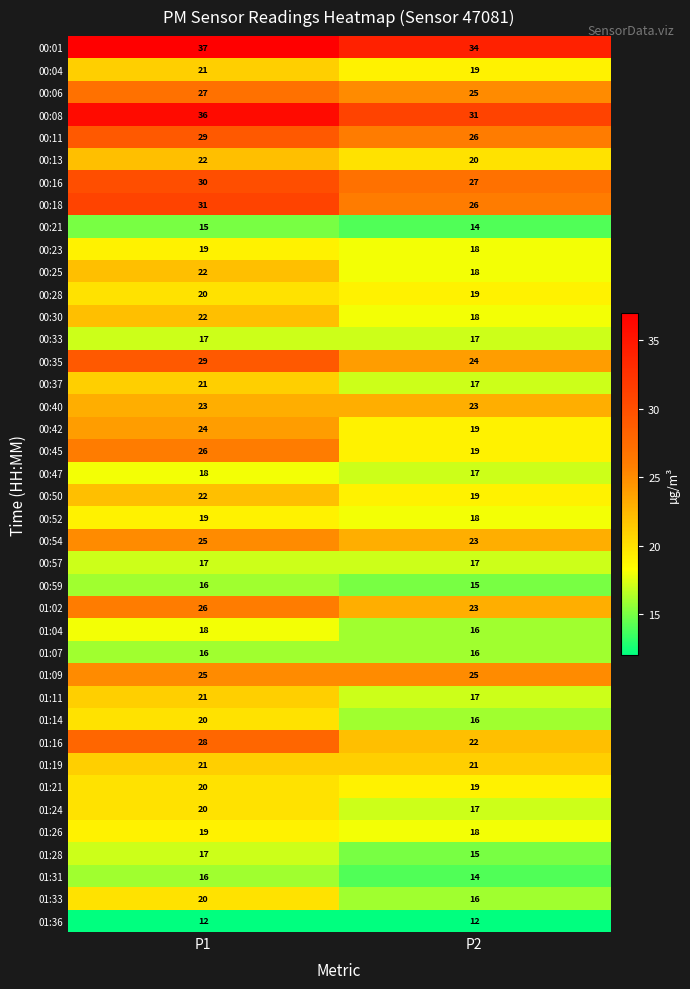

What is the average value of the 00:33 series?

17